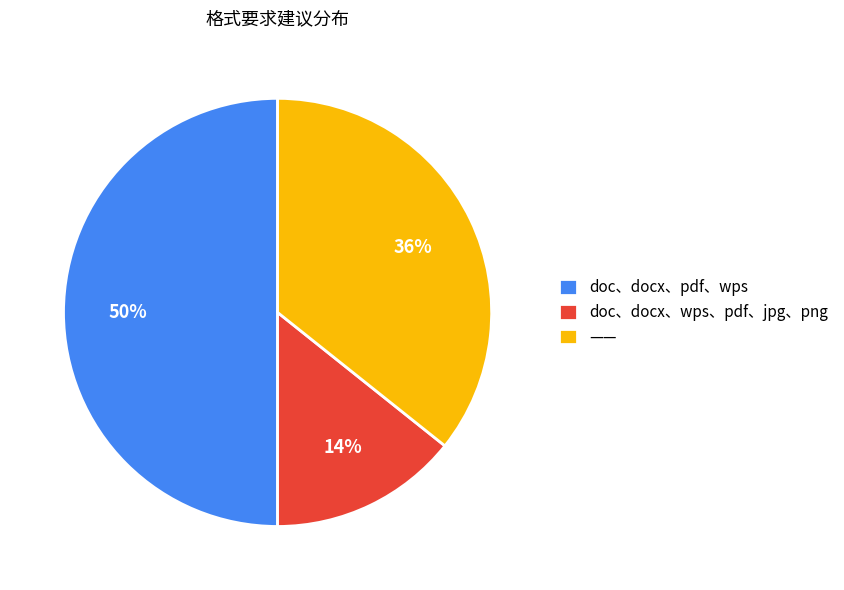

To the nearest percent, what is the difference between the doc、docx、wps、pdf、jpg、png and doc、docx、pdf、wps slice percentages?

36%